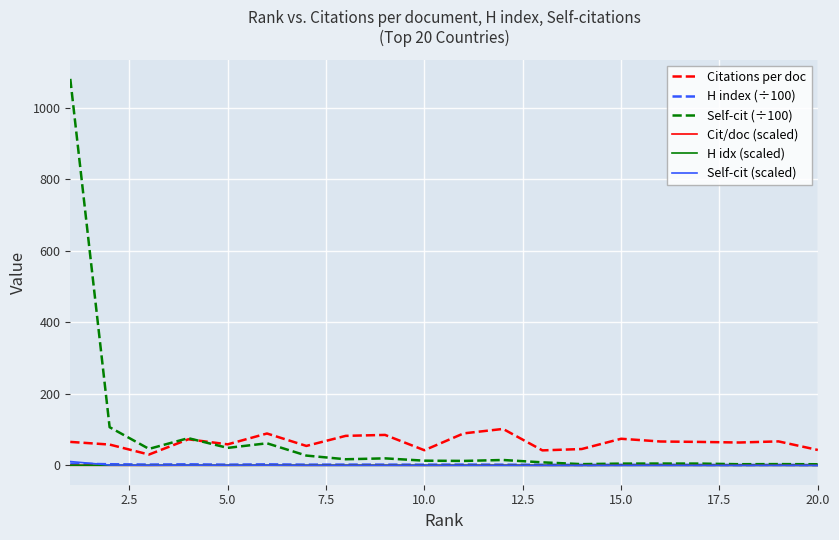

How many intersections are there between Self-cit (scaled) and Cit/doc (scaled)?

1